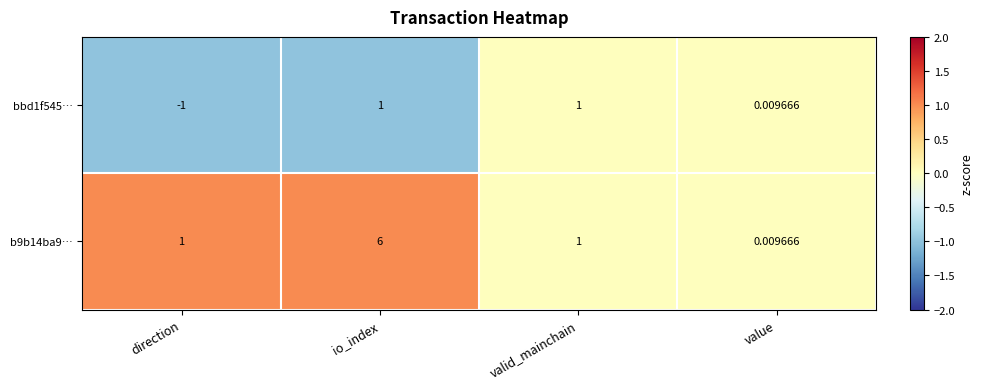

At which label is bbd1f545… closest to 0?

value